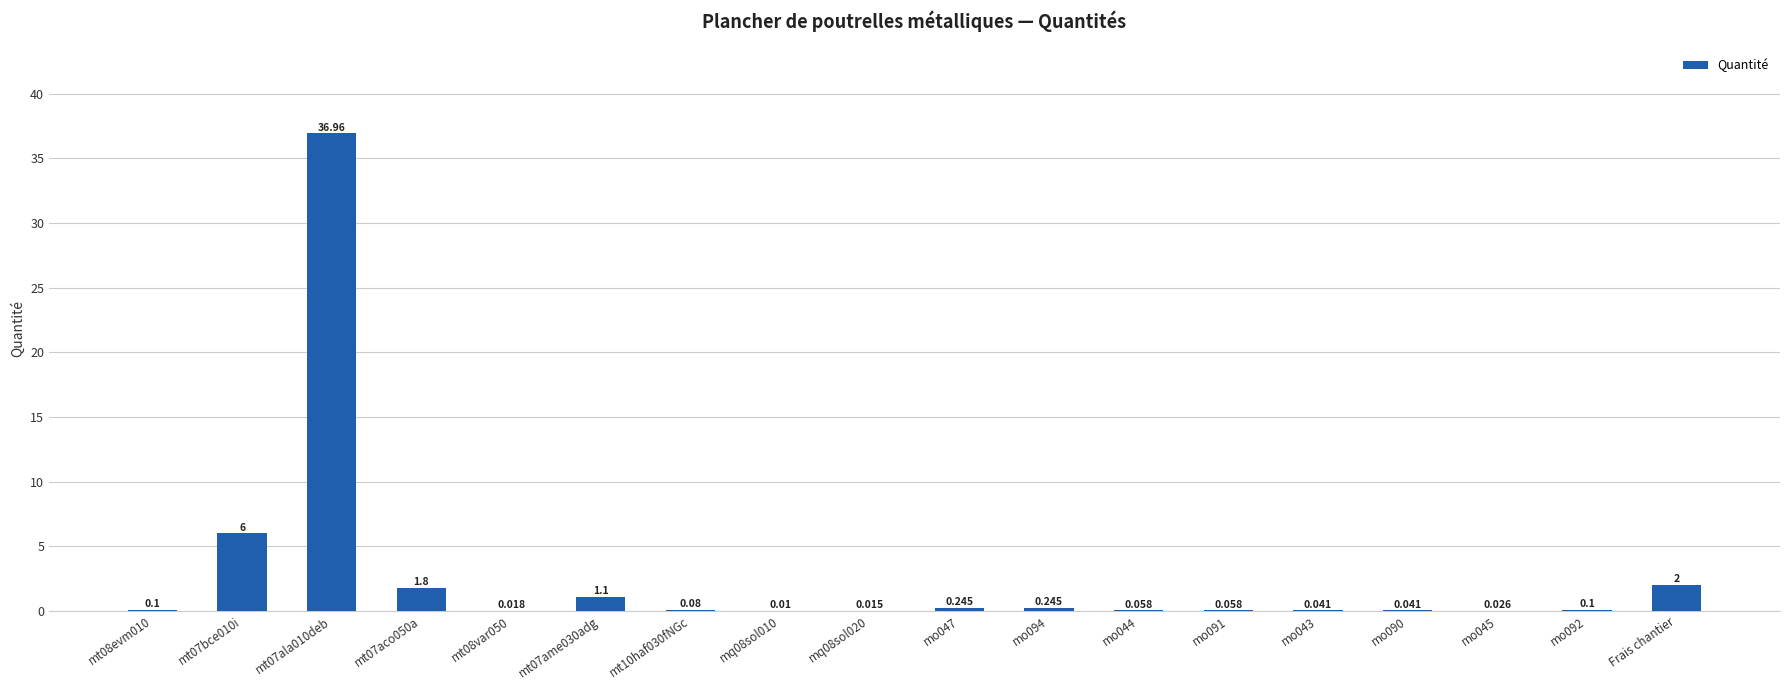

What is the maximum value shown in the chart?

37.0